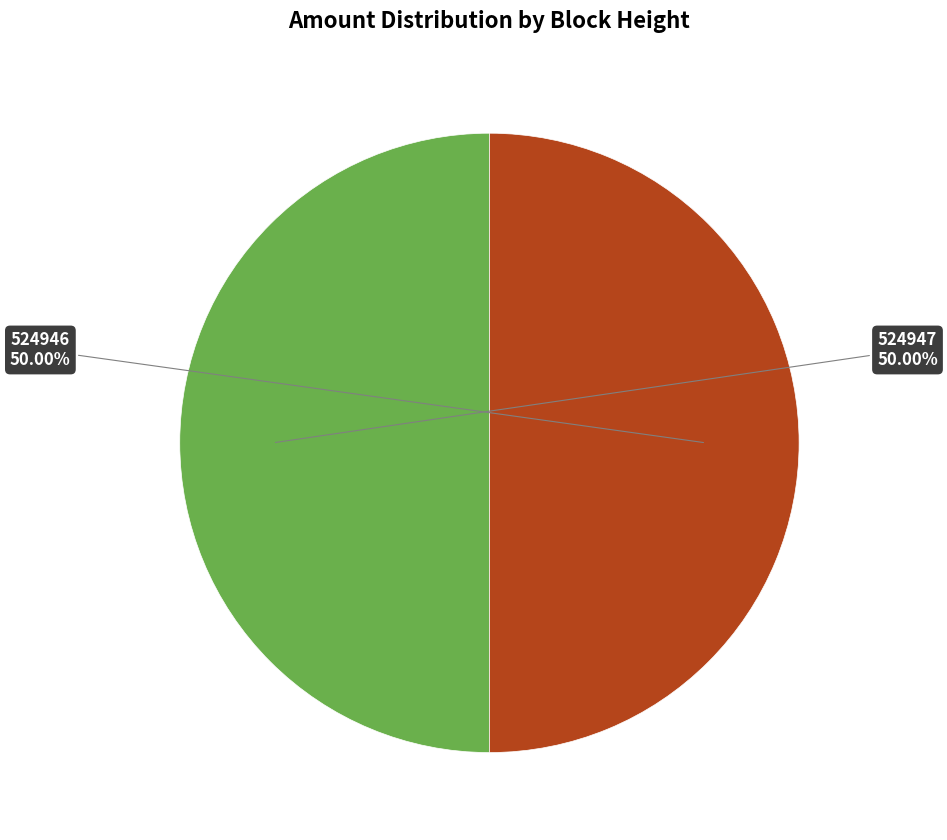

Count the number of slices in the pie.

2